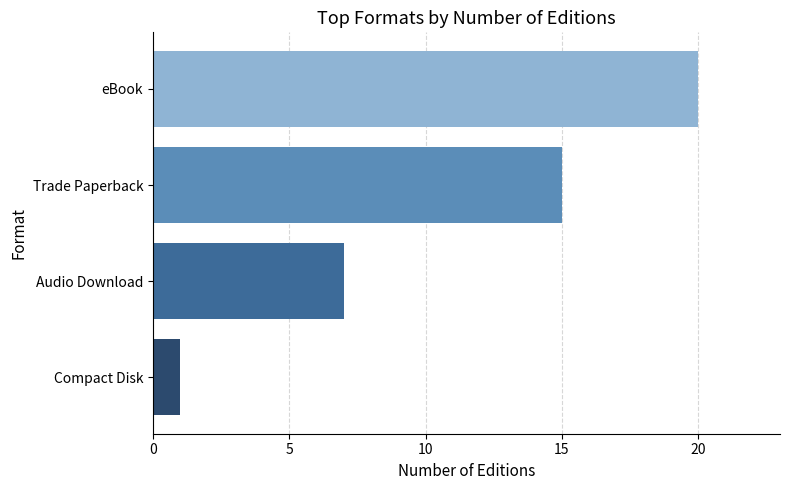

Reading bottom to top, transcribe all the data shown in this chart.

Compact Disk=1	Audio Download=7	Trade Paperback=15	eBook=20